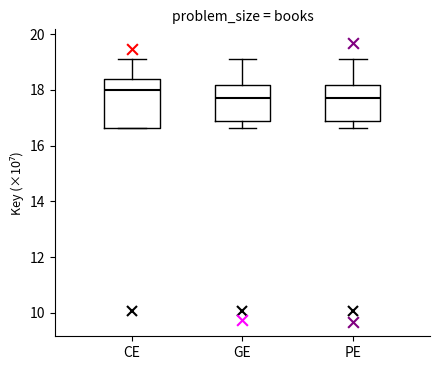

Where does the median line of the box for CE sit on the y-axis? The values are not printed on the chart, so give them approximately, as read against the axis.

18.0